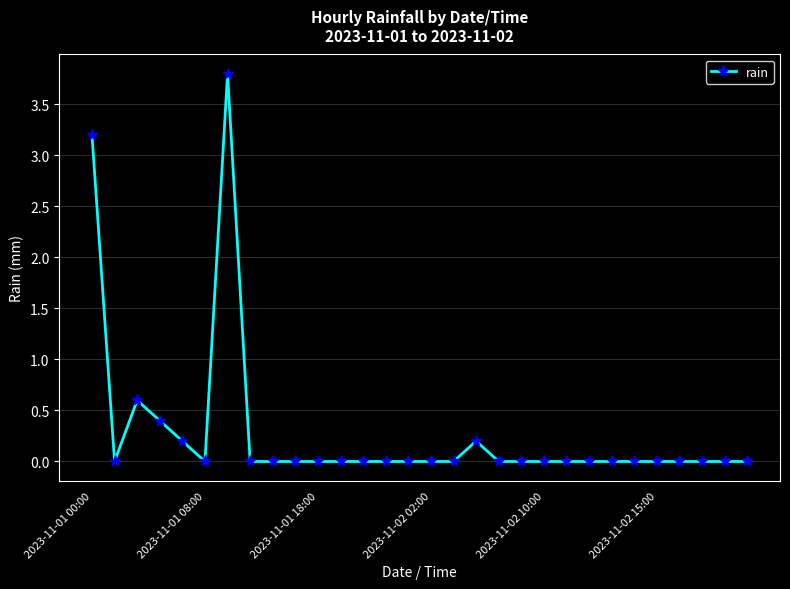

Reading left to right, what are all the values shown in this chart?

3.2	0.0	0.6	0.4	0.2	0.0	3.8	0.0	0.0	0.0	0.0	0.0	0.0	0.0	0.0	0.0	0.0	0.2	0.0	0.0	0.0	0.0	0.0	0.0	0.0	0.0	0.0	0.0	0.0	0.0